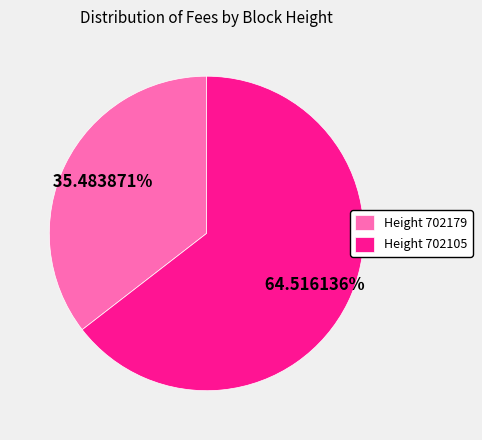

Which has a higher value, Height 702105 or Height 702179?

Height 702105